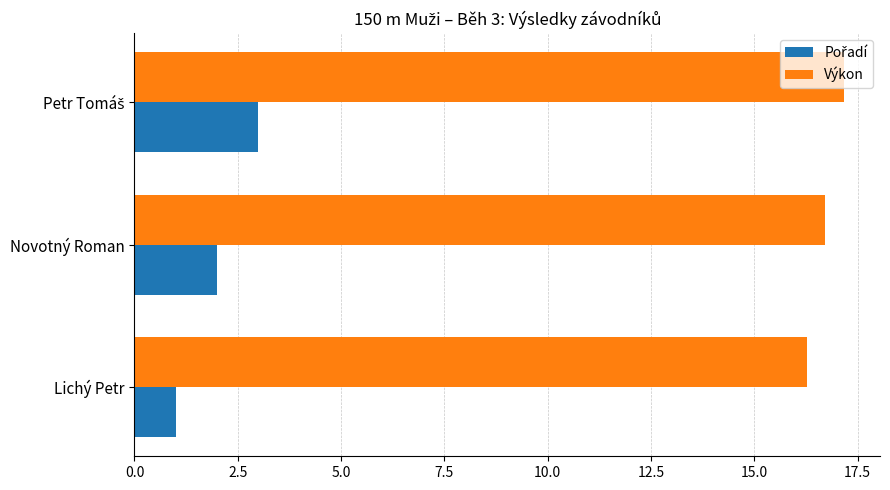

What is the minimum value shown in the chart?

1.0